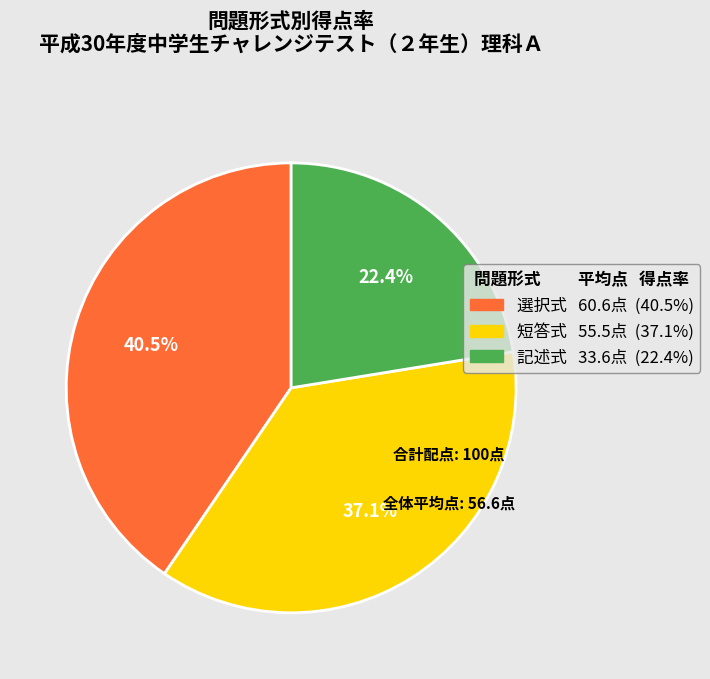

Between 記述式 and 選択式, which is larger?

選択式